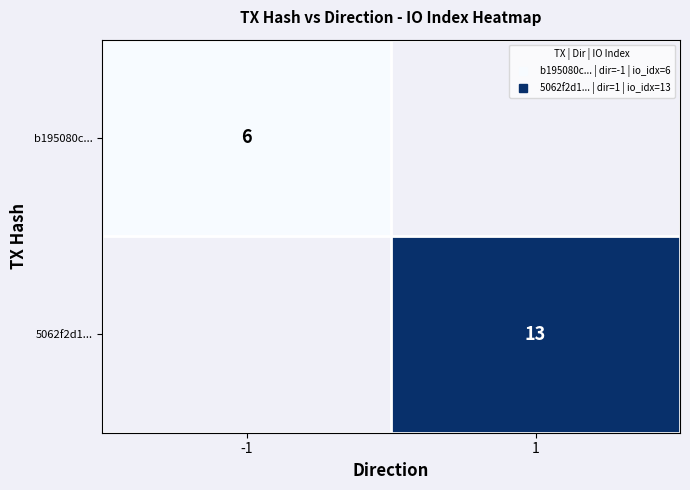

Rank the categories by 5062f2d1... value from lowest to highest.

-1, 1